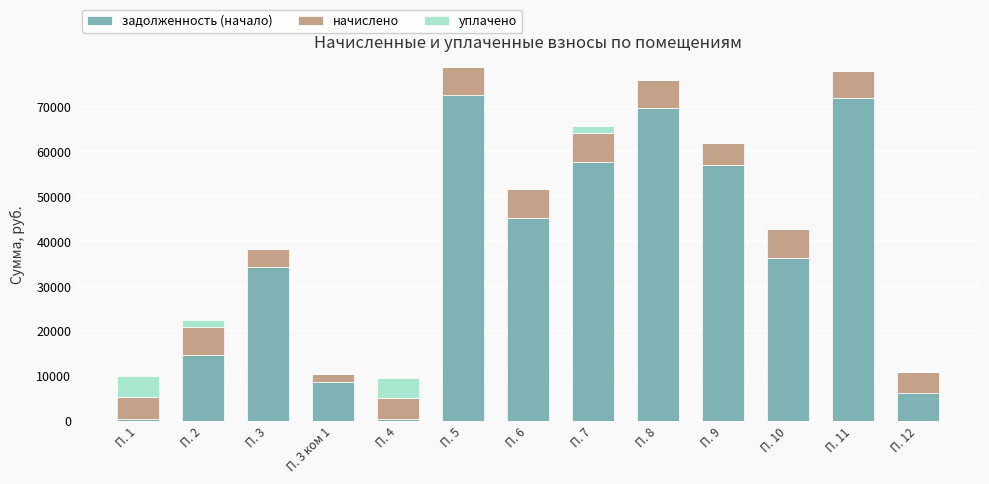

What is the highest value of the задолженность (начало) series?

72571.8